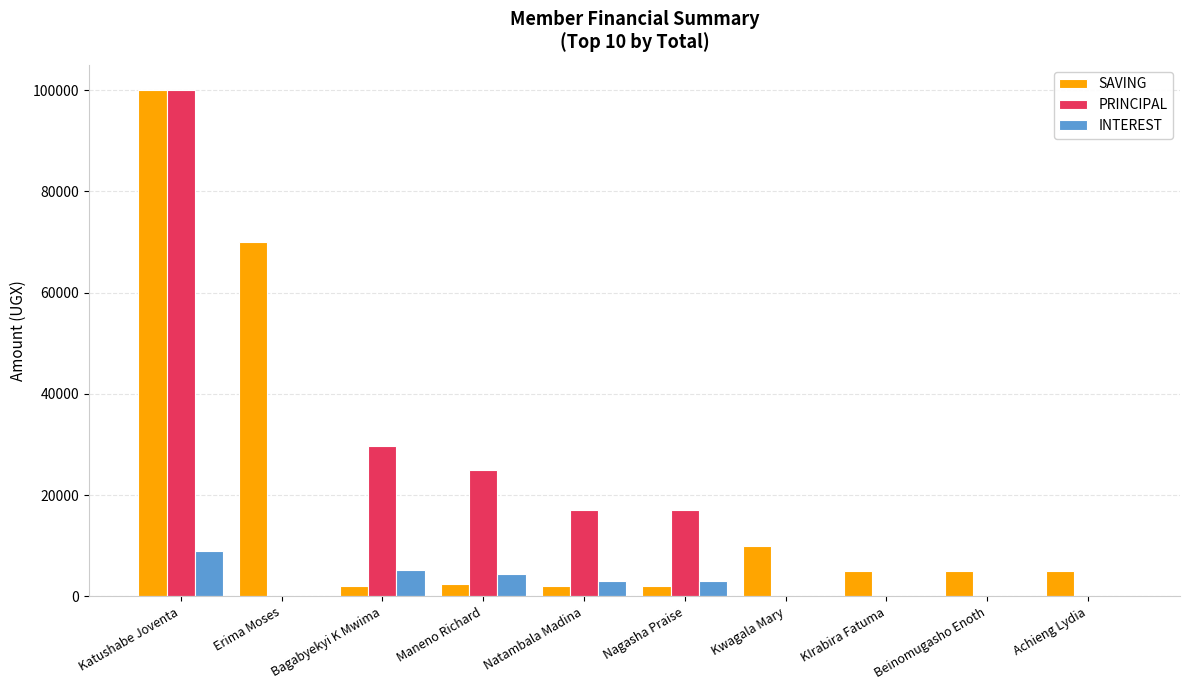

The PRINCIPAL series shows 17000 at Natambala Madina. True or false?

True